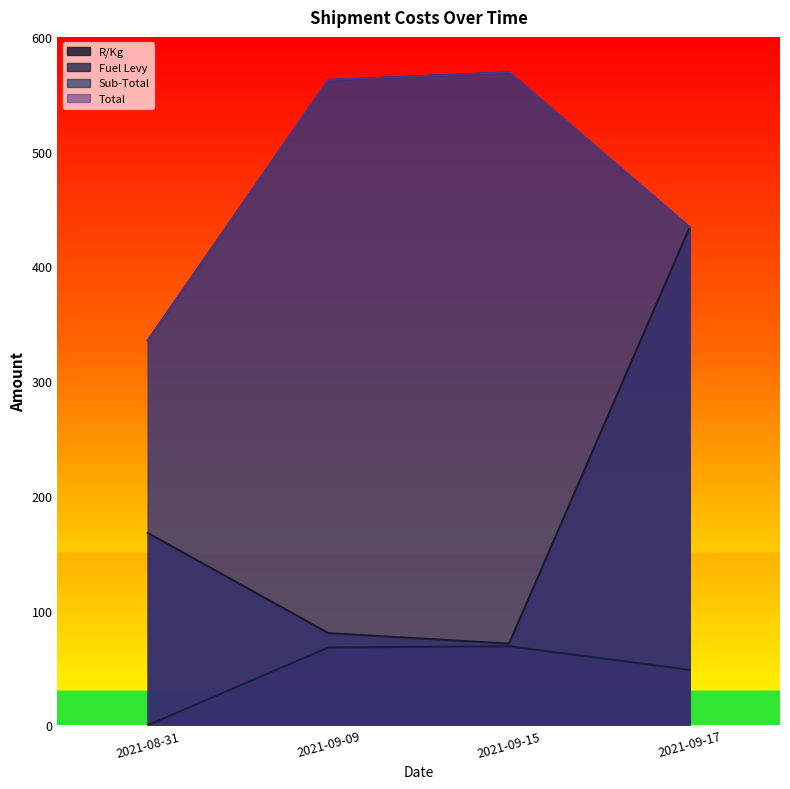

Which series has the largest total across all categories?

Sub-Total